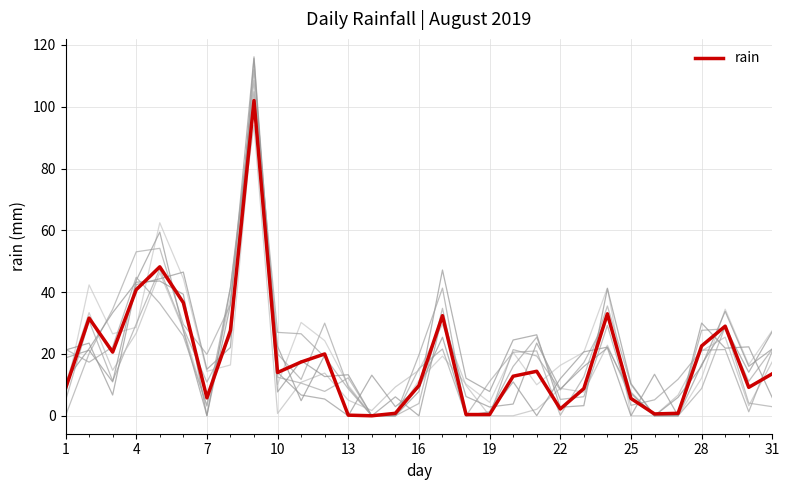

What is the value of the 19th point from the left?

0.4